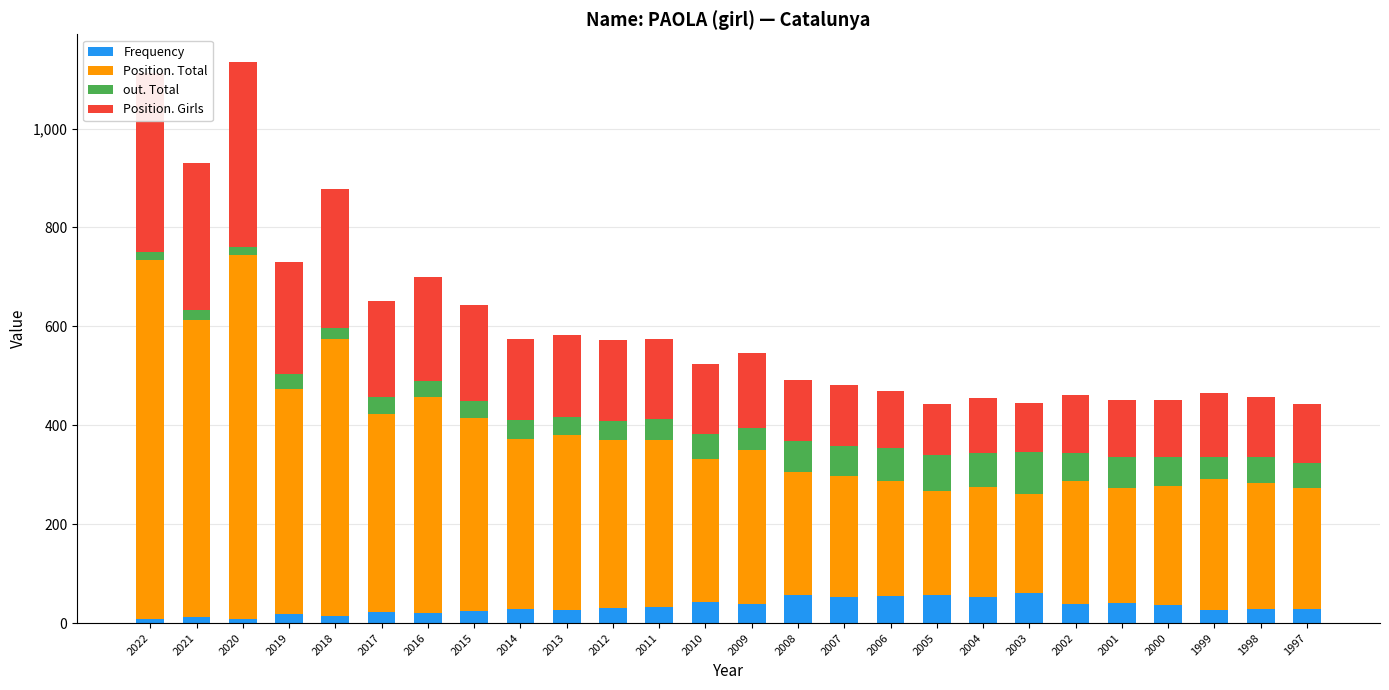

What is the difference between the maximum and minimum values in the Frequency series?

52